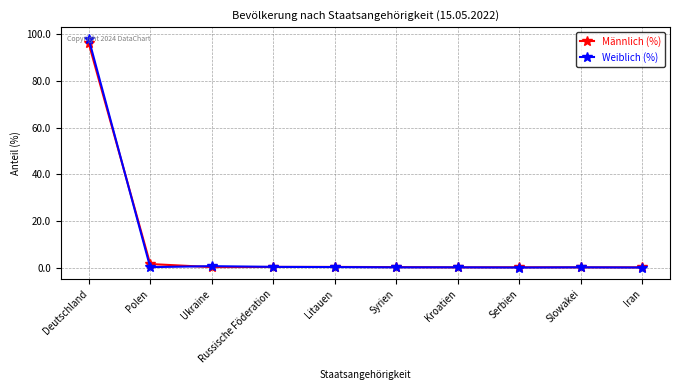

What is the average value of the Männlich (%) series?

9.9